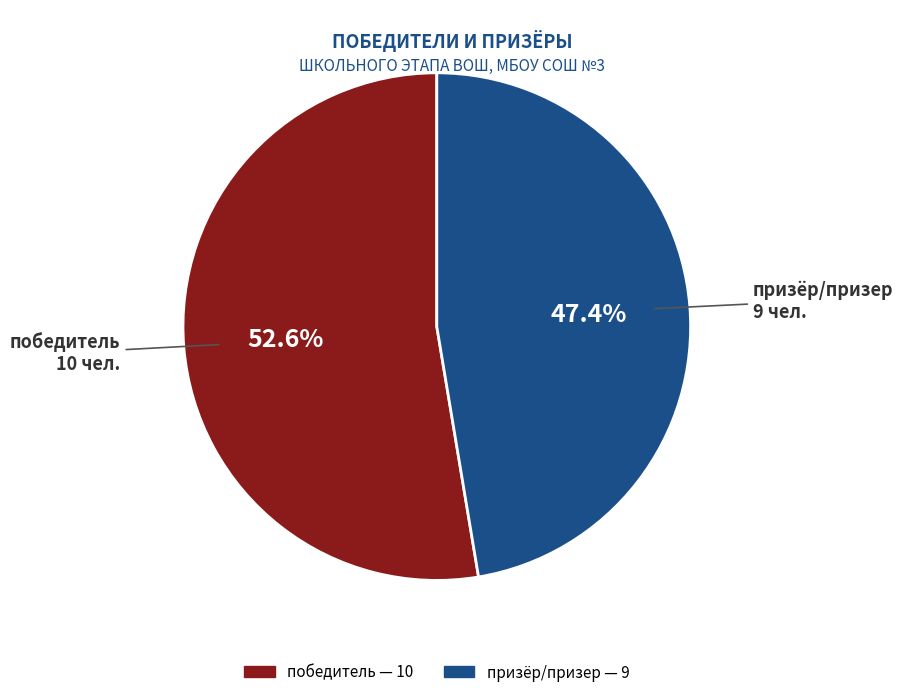

To the nearest percent, what percentage of the pie is победитель?

53%